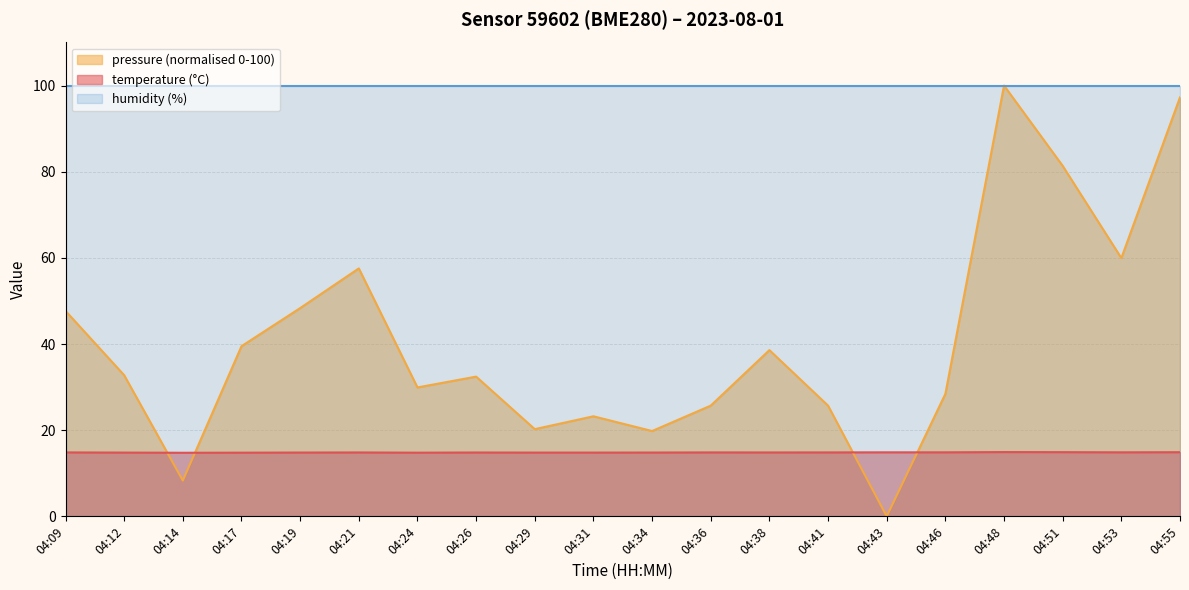

What are all the series names shown in the legend?

pressure (normalised 0-100), temperature (°C), humidity (%)